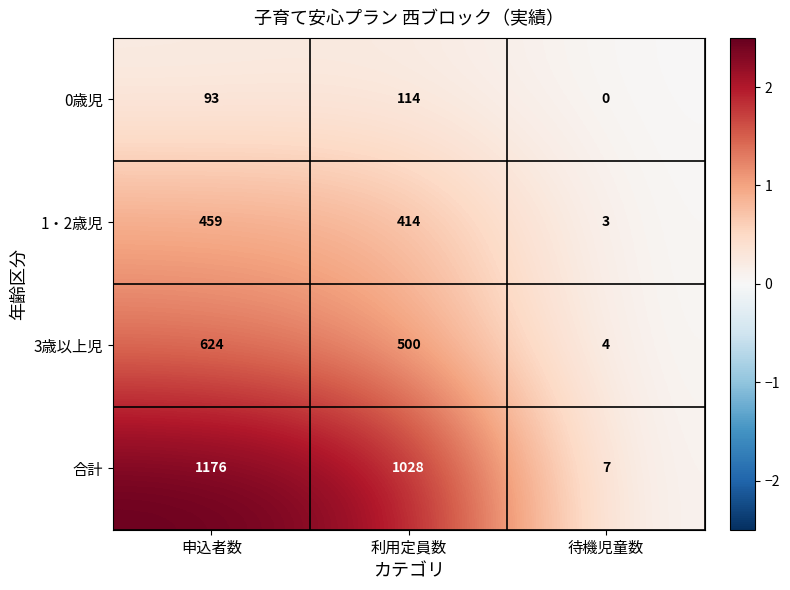

Which label corresponds to the smallest value in the chart?

待機児童数